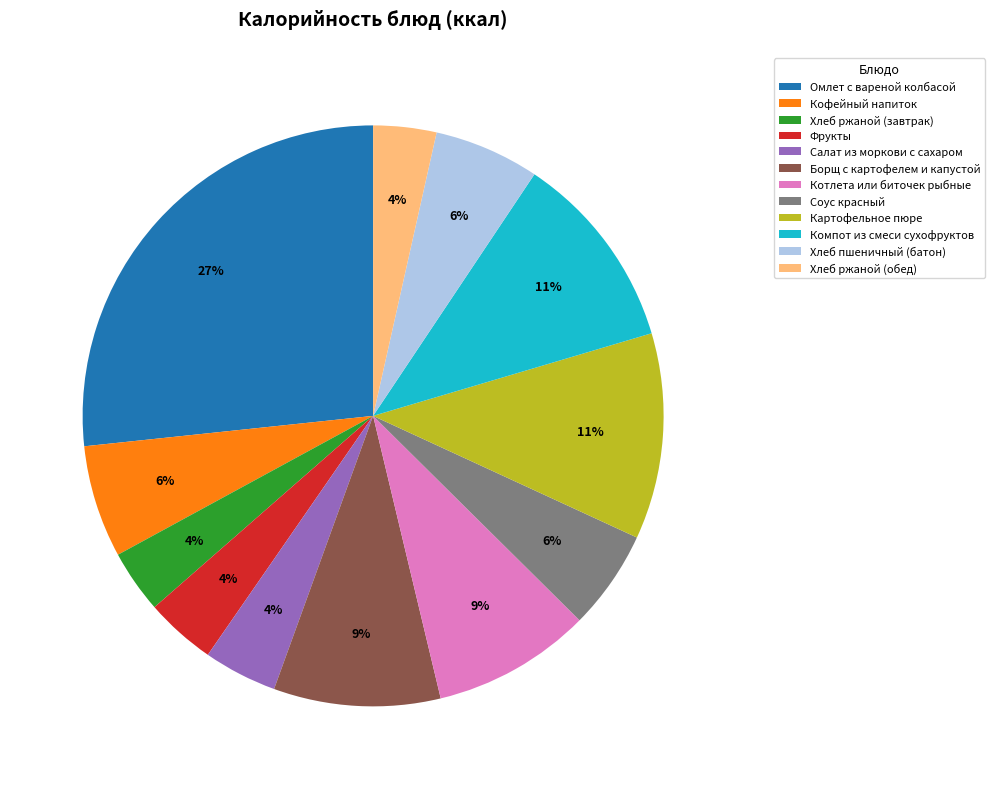

How many slices are in this pie chart?

12